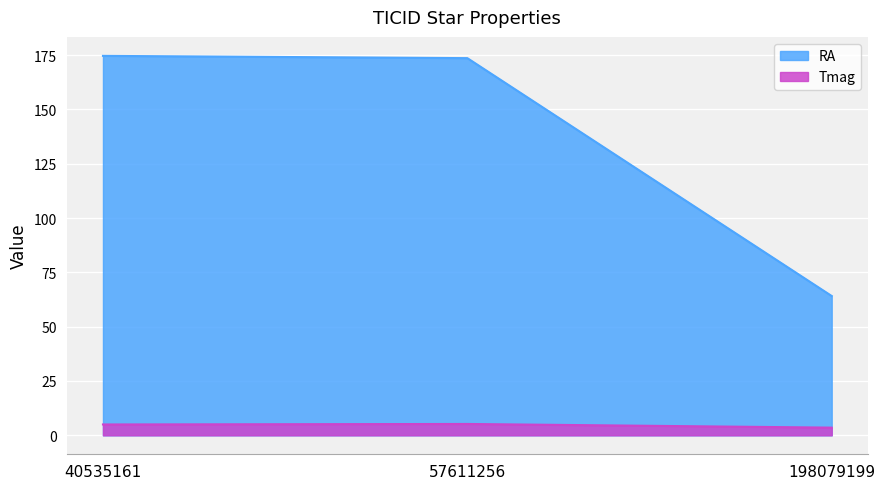

How many data points in RA are above 173?

2